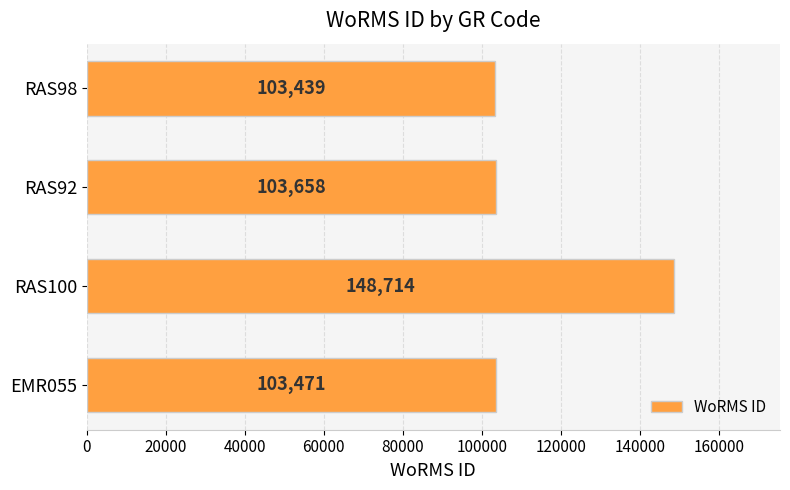

What is the sum of the values at EMR055 and RAS92?

207129